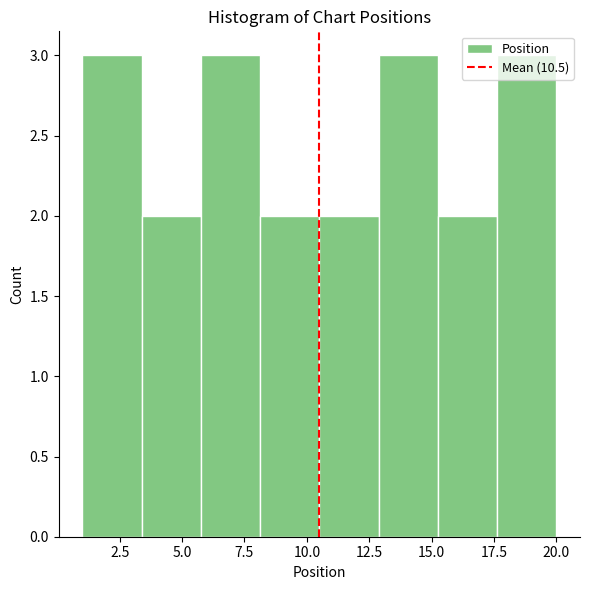

Reading left to right, list every bar in this chart as the range it spans on the x-axis followed by its height. Neither the bar edges nor the heights are printed on the chart, so give them approximately, as read against the axes.

1.0 to 3.5: 3
3.5 to 6.0: 2
6.0 to 8.0: 3
8.0 to 10.5: 2
10.5 to 13.0: 2
13.0 to 15.5: 3
15.5 to 17.5: 2
17.5 to 20.0: 3